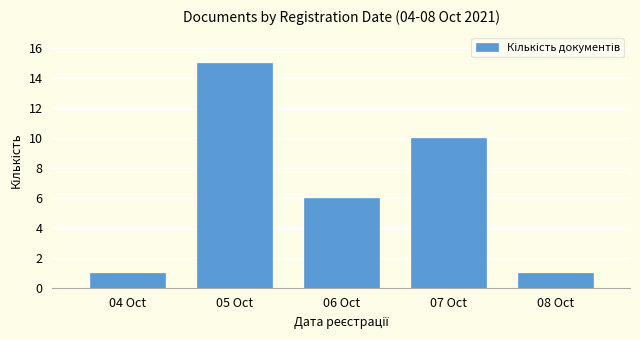

Reading left to right, what are all the values shown in this chart?

1	15	6	10	1